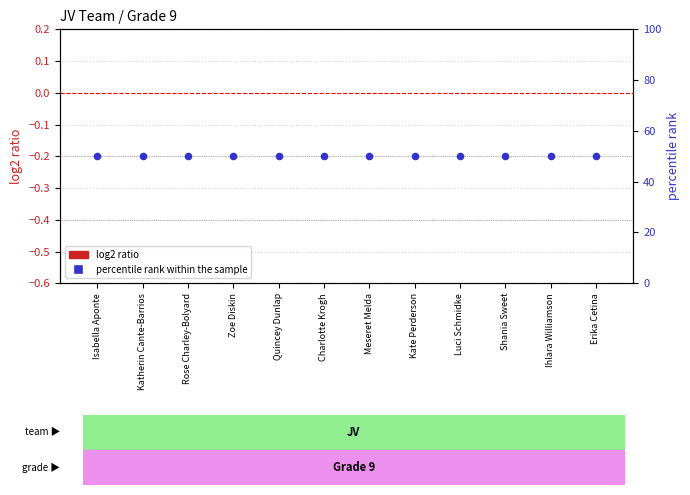

Which series contains the highest Y value?

percentile rank within the sample